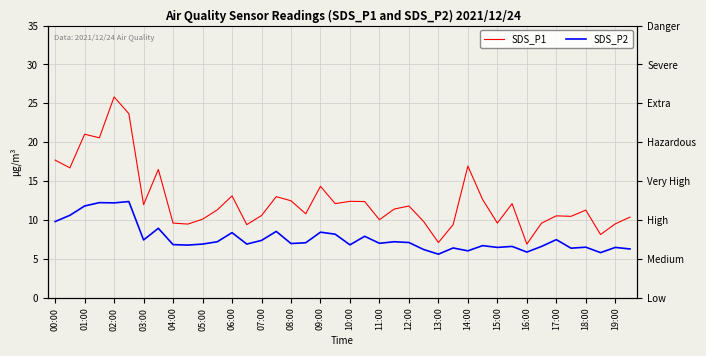

List the series in order of their overall mean, lowest first.

SDS_P2, SDS_P1